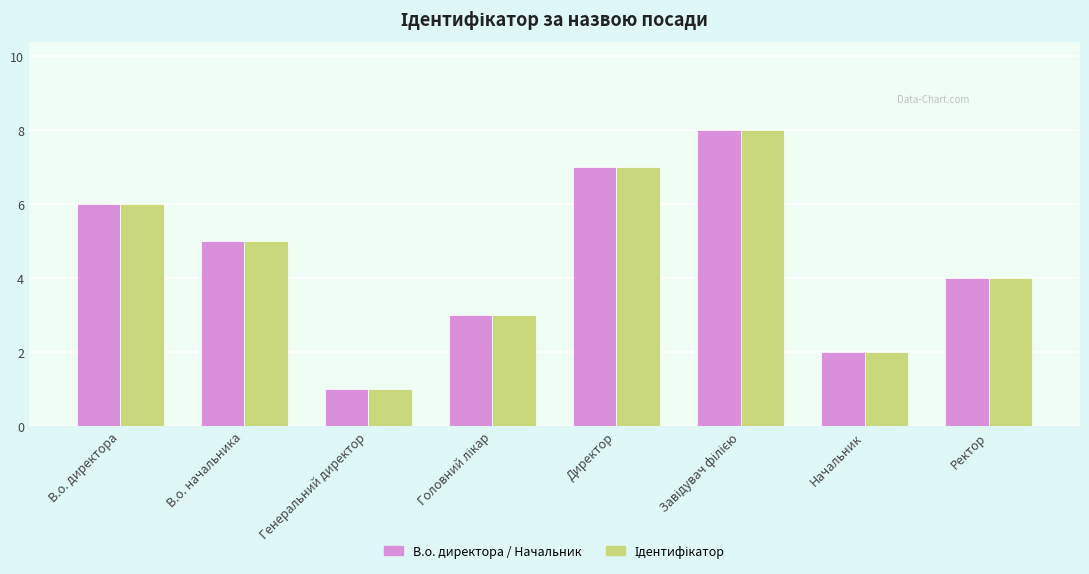

Which category has the lowest value across all series?

Генеральний директор